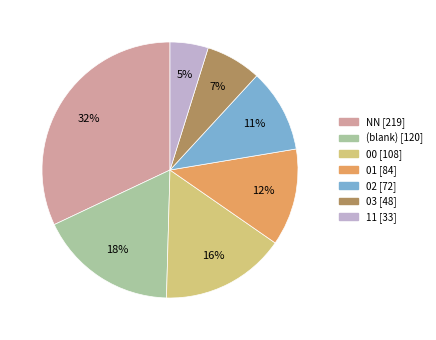

To the nearest percent, what is the difference between the largest and smallest slice percentages?

27%